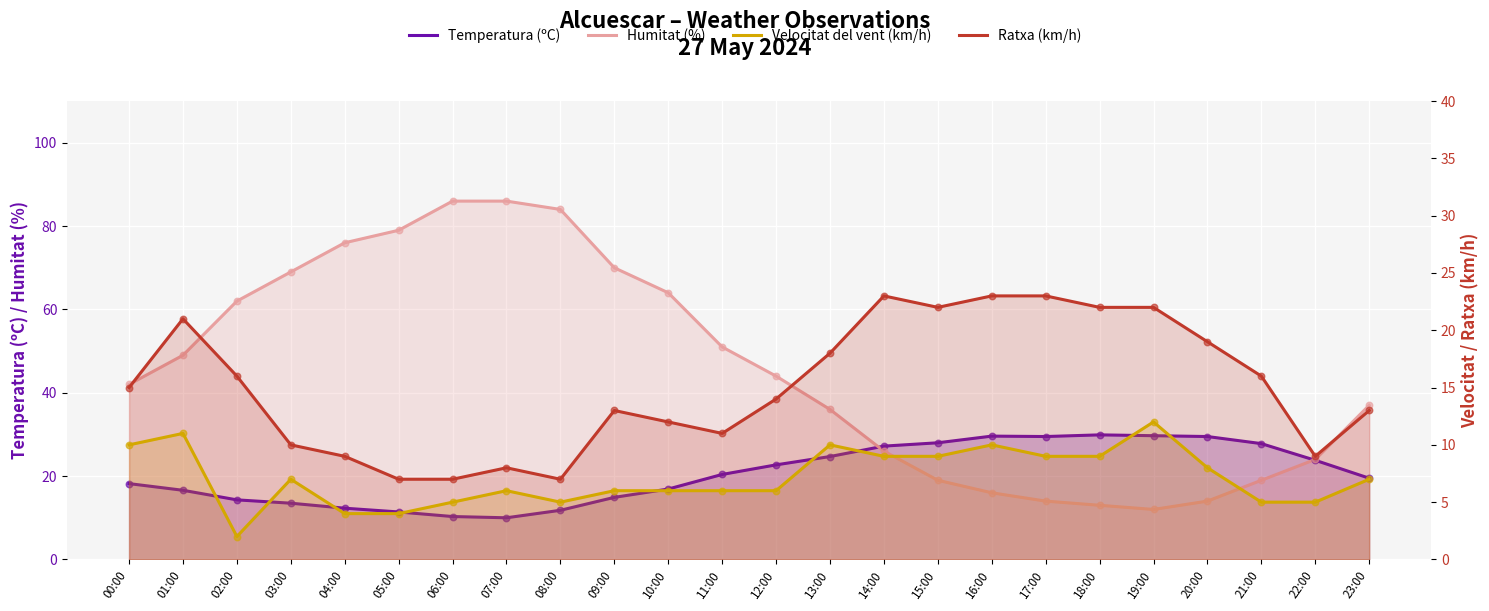

At how many categories does at least one series exceed 21?

24